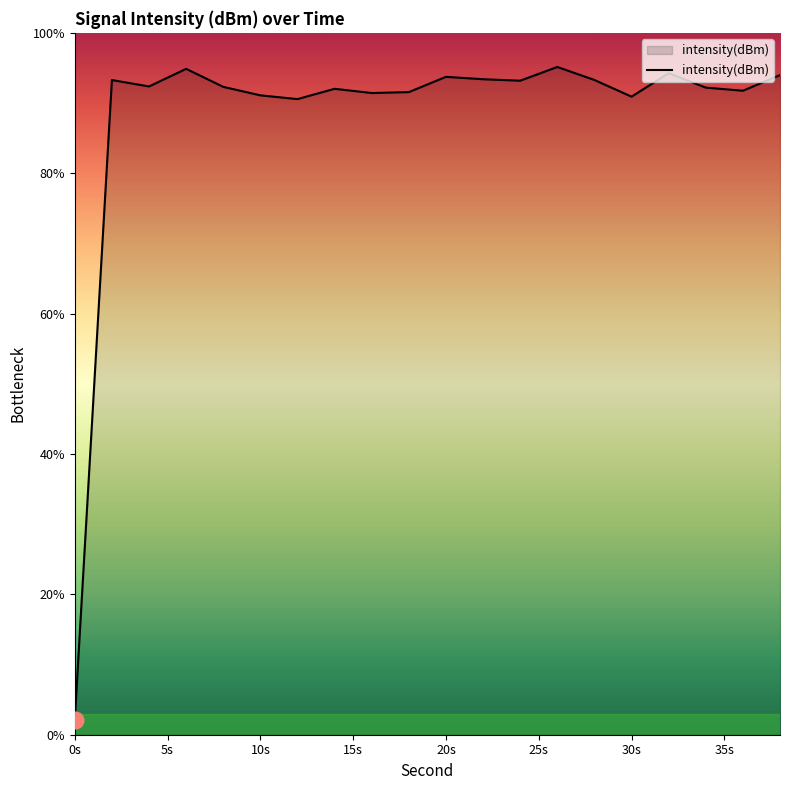

What is the greatest value displayed?

95.1